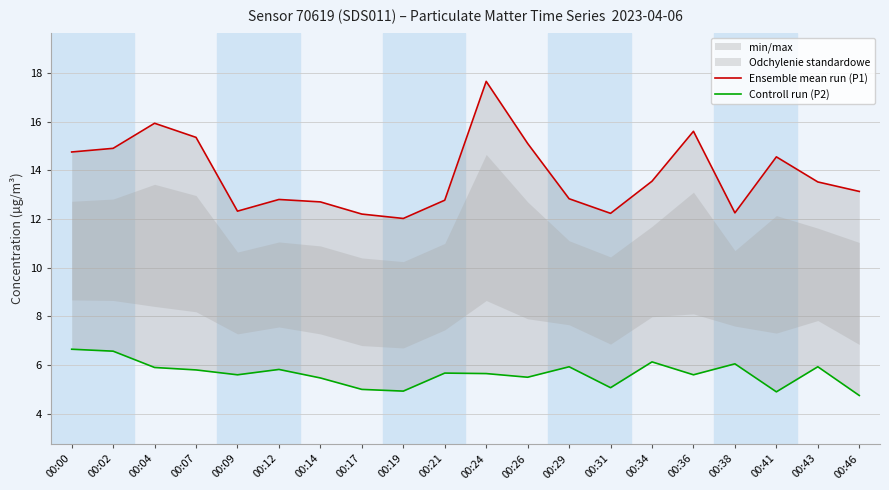

How many lines are shown in the chart?

2